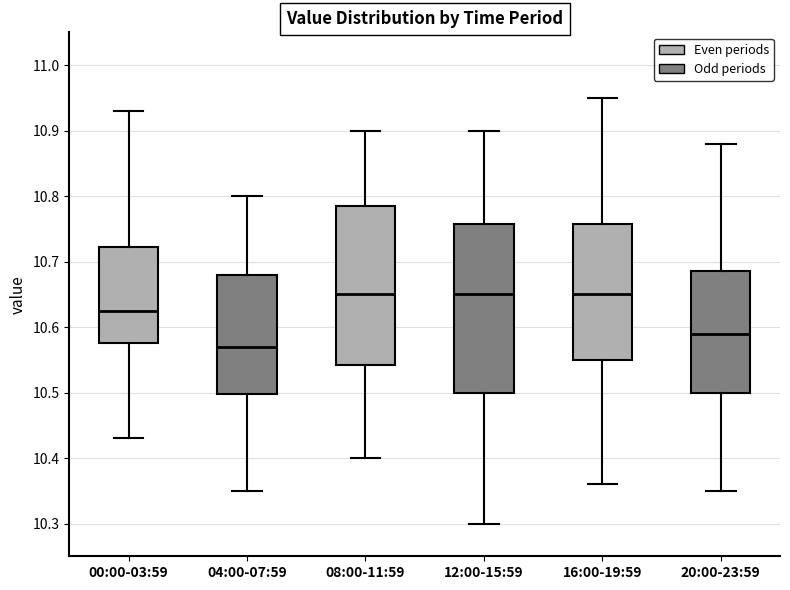

Which box's median line is the lowest?

04:00-07:59